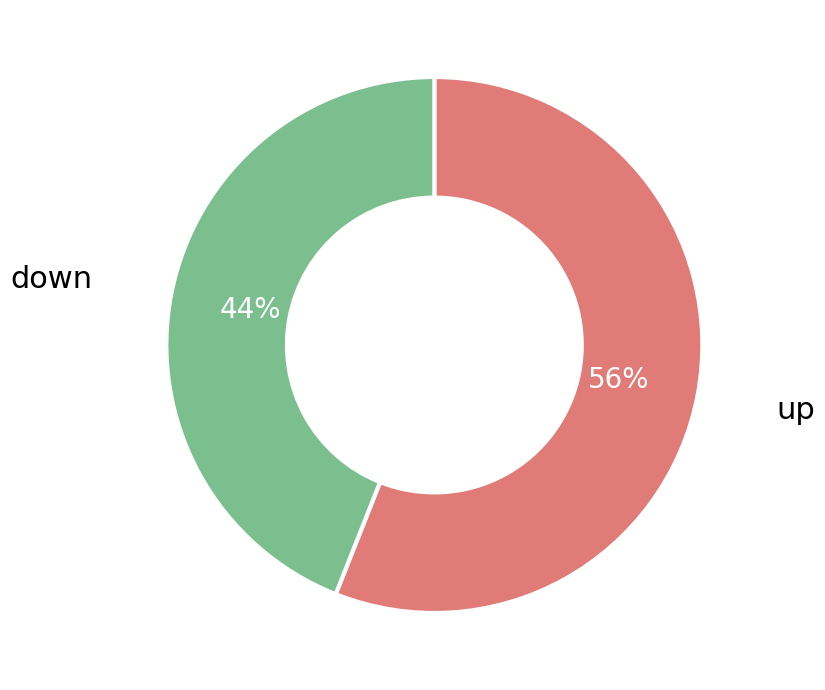

To the nearest percent, what is the average slice percentage?

50%